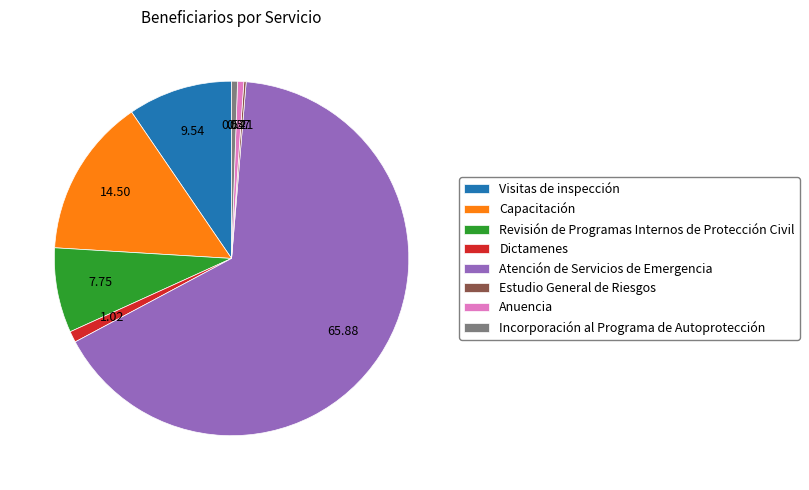

Between Atención de Servicios de Emergencia and Revisión de Programas Internos de Protección Civil, which is larger?

Atención de Servicios de Emergencia